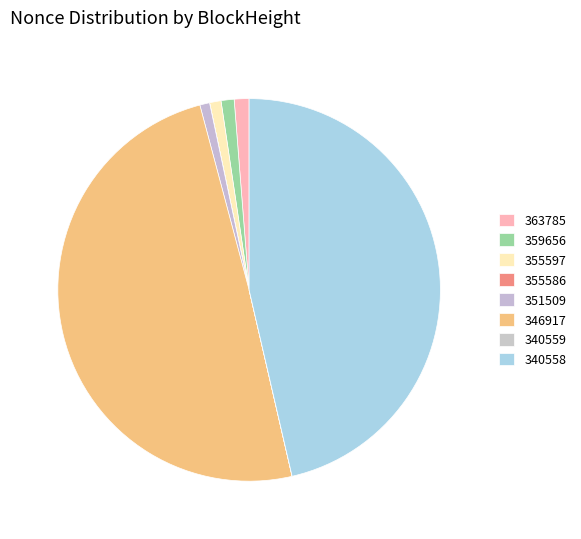

What is the change in value from 351509 to 340559?

-946